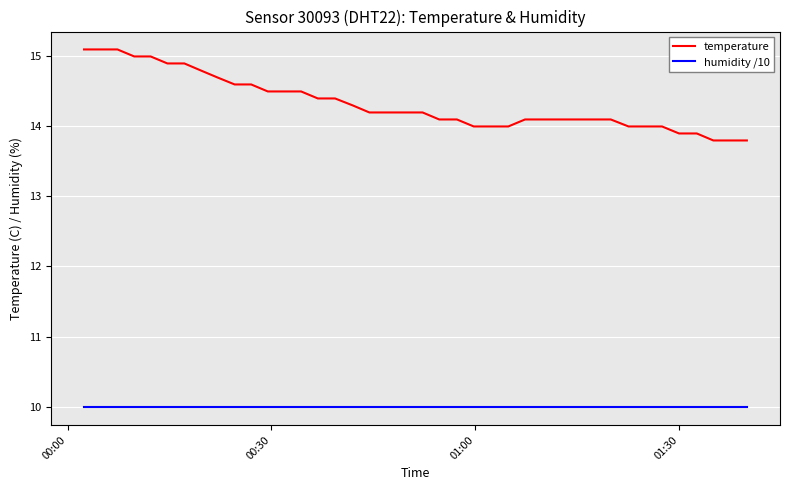

What are all the series names shown in the legend?

temperature, humidity /10